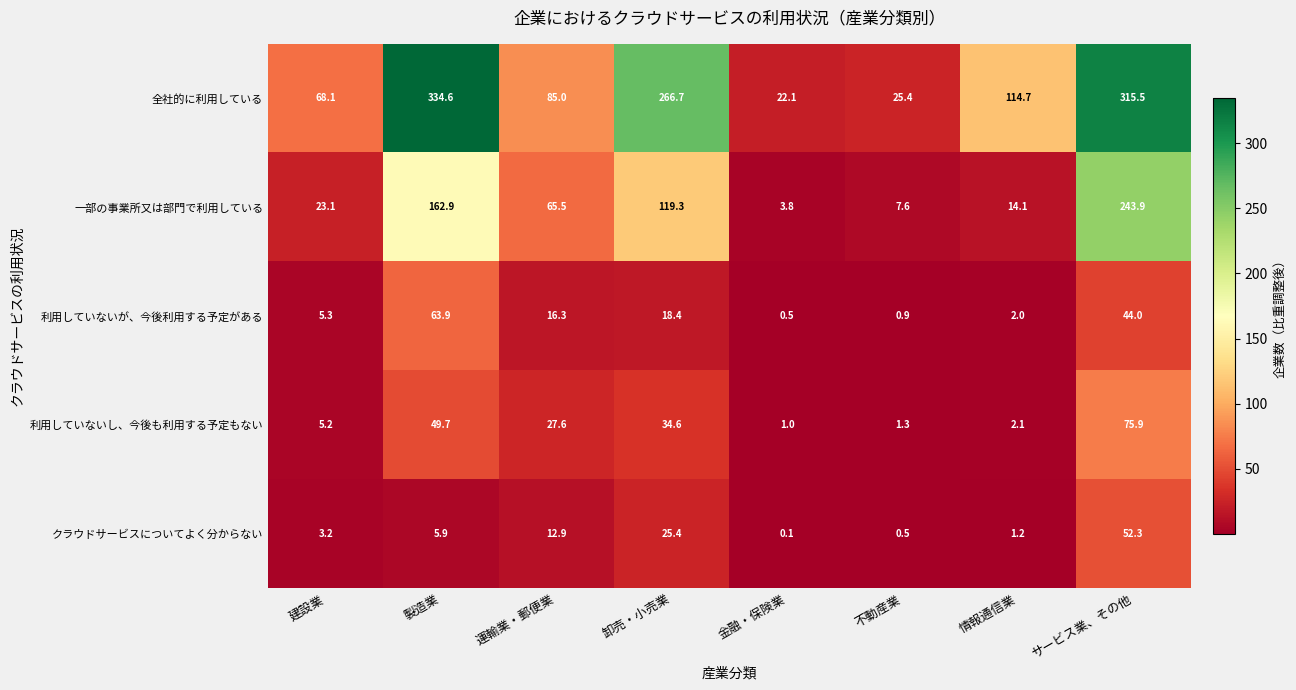

Between 建設業 and 情報通信業, which series saw the biggest shift?

全社的に利用している